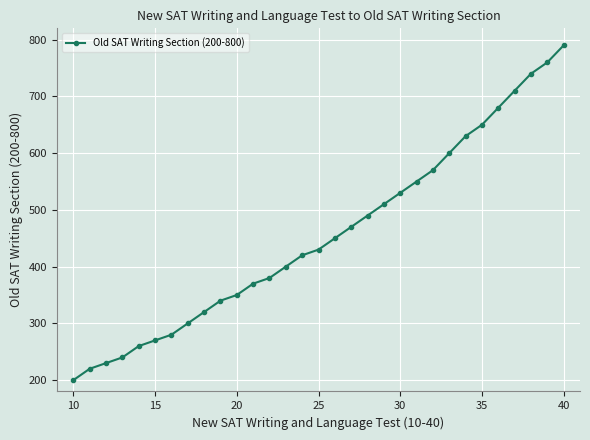

What is the difference between the second highest and minimum values?

560